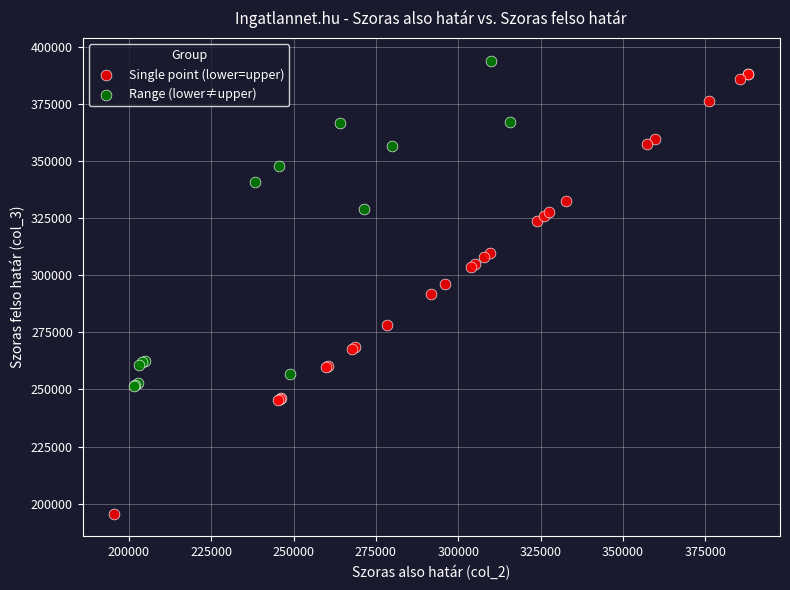

Which series contains the lowest Y value?

Single point (lower=upper)